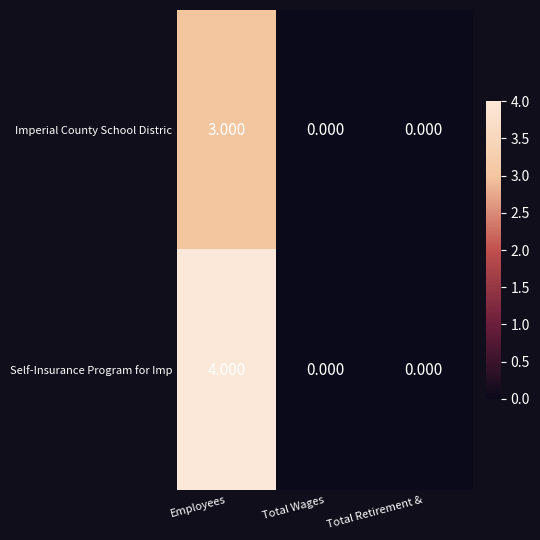

Which series has the largest range (max minus min)?

Self-Insurance Program for Imp